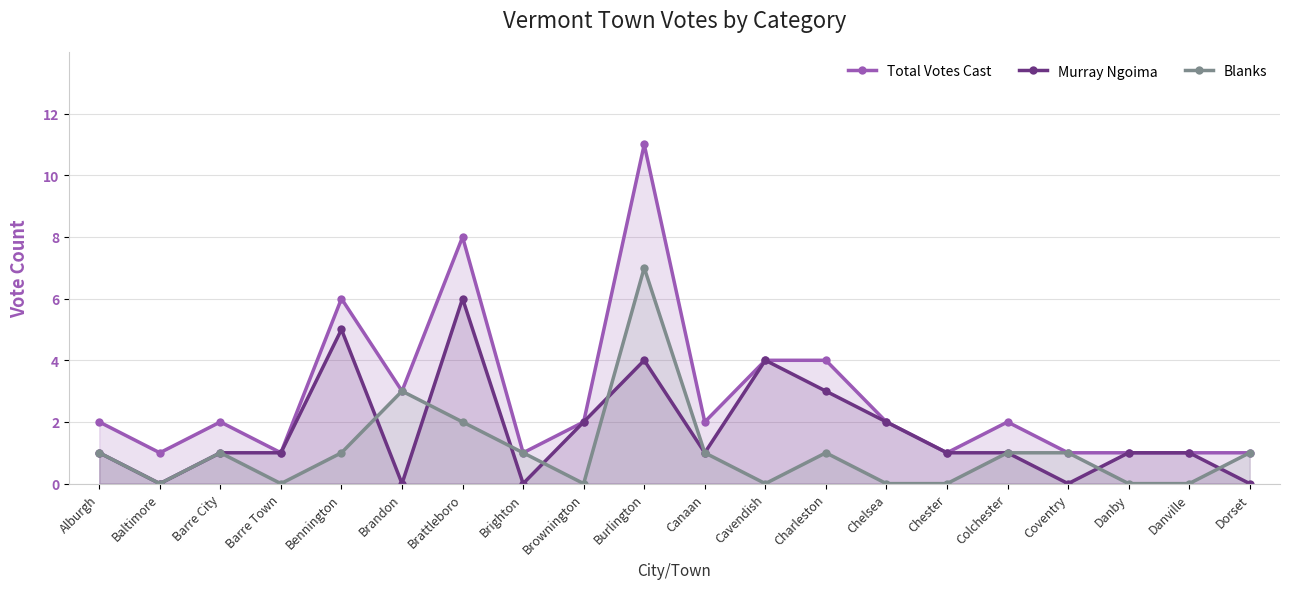

What is the label of the 5th point from the right?

Colchester